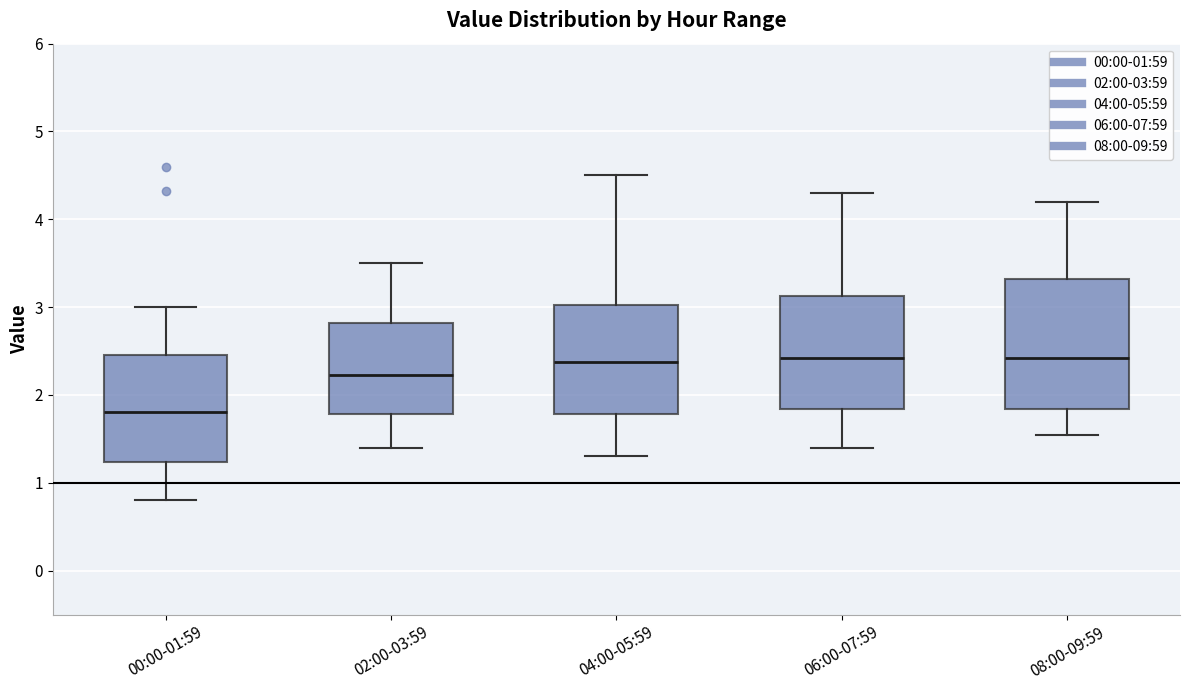

Reading left to right, transcribe this box plot: for each box, give where its median line is, the range the box spans, and where its two whiskers end, as read against the y-axis. The values are not printed on the chart, so give them approximately, as read against the axis.

00:00-01:59: median 1.8, box 1.2 to 2.5, whiskers 0.8 to 3.0
02:00-03:59: median 2.2, box 1.8 to 2.8, whiskers 1.4 to 3.5
04:00-05:59: median 2.4, box 1.8 to 3.0, whiskers 1.3 to 4.5
06:00-07:59: median 2.4, box 1.8 to 3.1, whiskers 1.4 to 4.3
08:00-09:59: median 2.4, box 1.8 to 3.3, whiskers 1.6 to 4.2